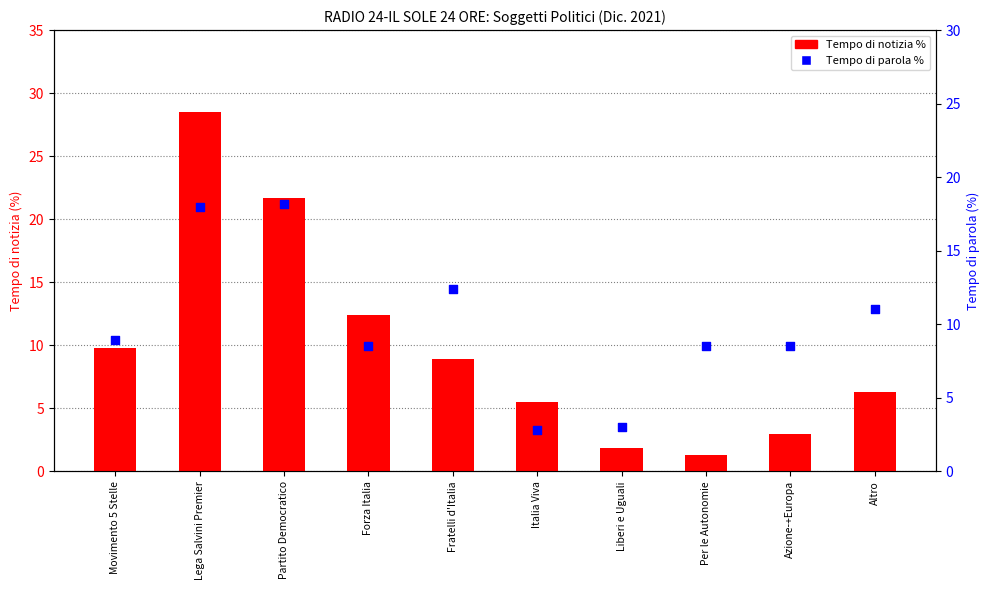

Which series reaches the minimum Y coordinate?

Tempo di notizia %